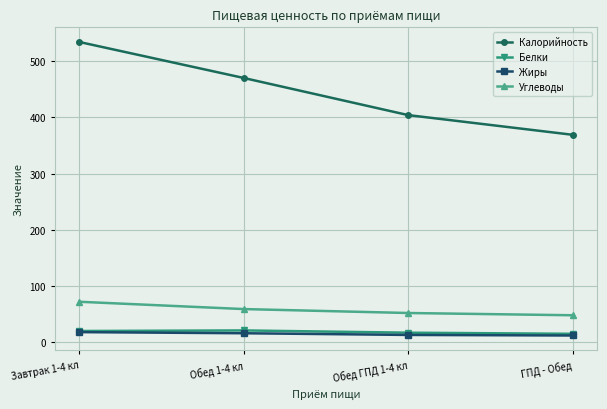

How many values in the Белки series are below 20?

2